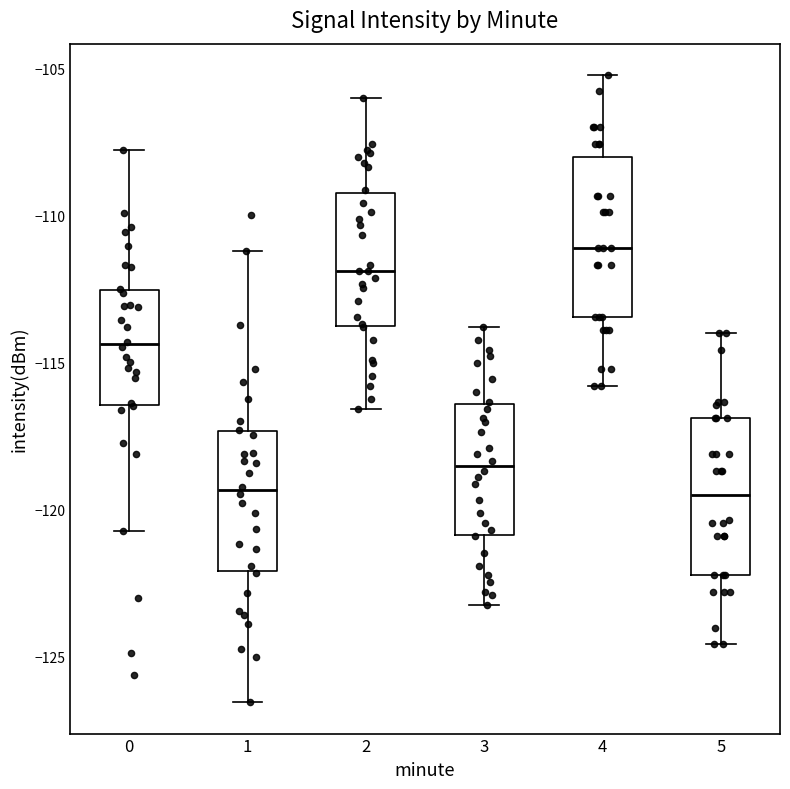

Reading left to right, transcribe this box plot: for each box, give where its median line is, the range the box spans, and where its two whiskers end, as read against the y-axis. The values are not printed on the chart, so give them approximately, as read against the axis.

0: median -114.5, box -116.5 to -112.5, whiskers -120.5 to -108.0
1: median -119.5, box -122.0 to -117.5, whiskers -126.5 to -111.0
2: median -112.0, box -114.0 to -109.0, whiskers -116.5 to -106.0
3: median -118.5, box -121.0 to -116.5, whiskers -123.0 to -114.0
4: median -111.0, box -113.5 to -108.0, whiskers -116.0 to -105.0
5: median -119.5, box -122.0 to -117.0, whiskers -124.5 to -114.0